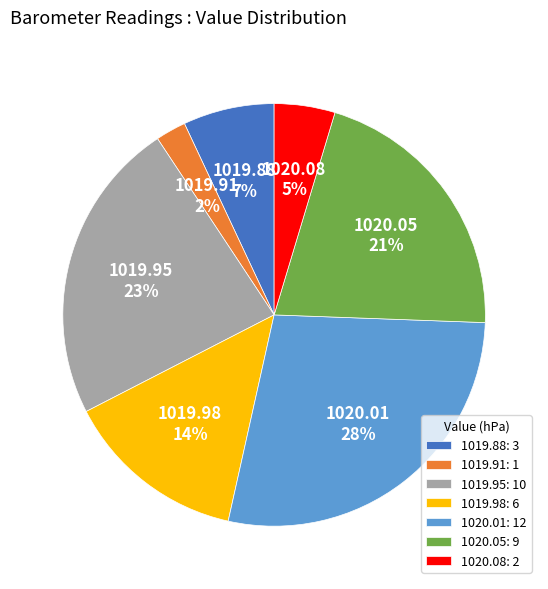

To the nearest percent, what portion does 1020.05 represent?

21%